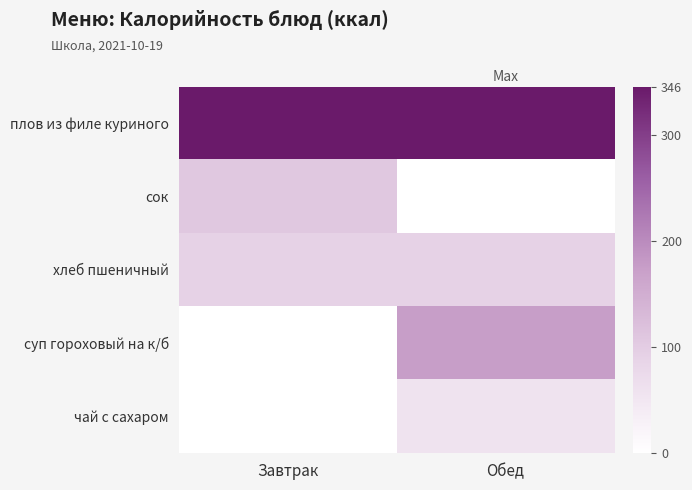

Which label corresponds to the largest value in the chart?

Завтрак